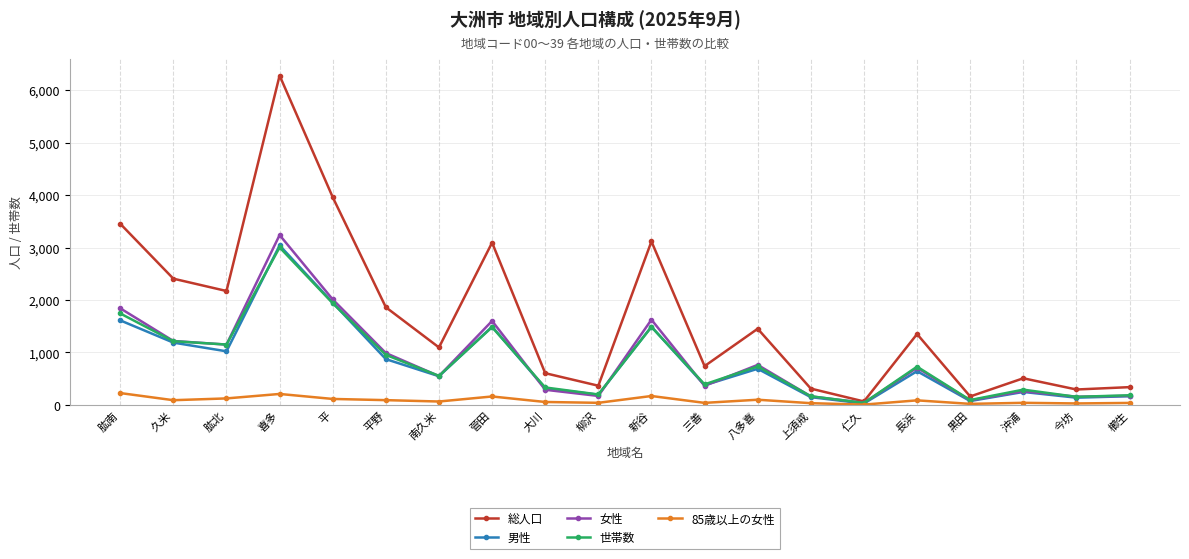

True or false: 男性 has a value of 1056 at 平.

False